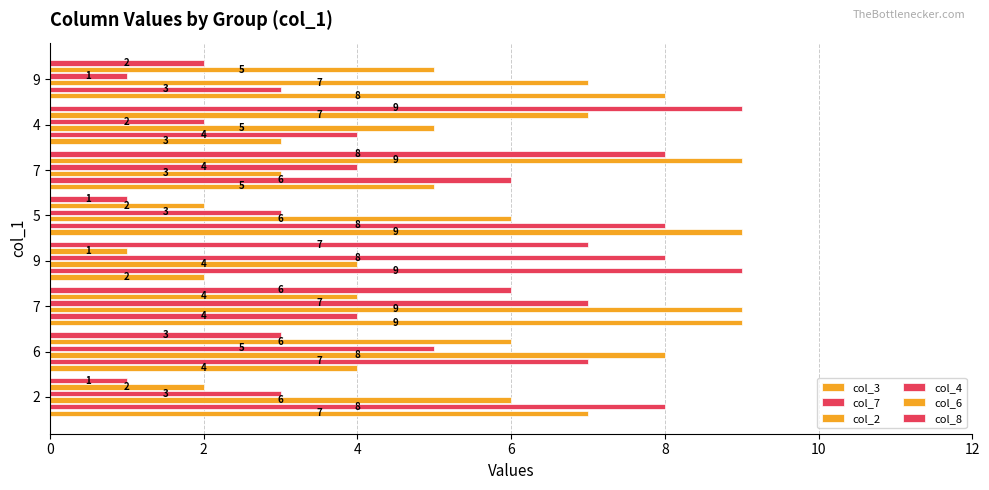

How many values in the col_4 series are below 4?

4